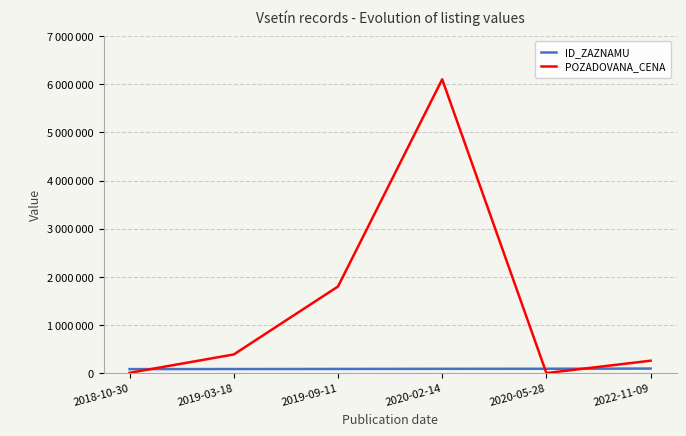

True or false: POZADOVANA_CENA and ID_ZAZNAMU cross at least once.

True